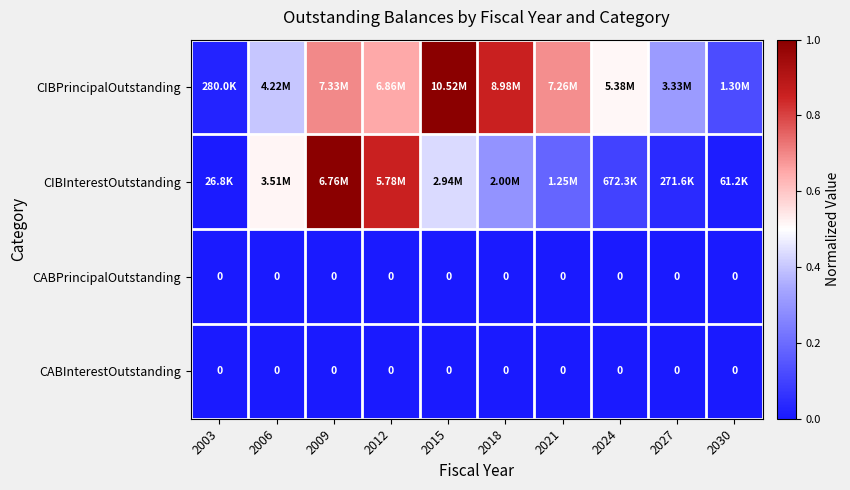

At which category is the sum across all series the highest?

2009